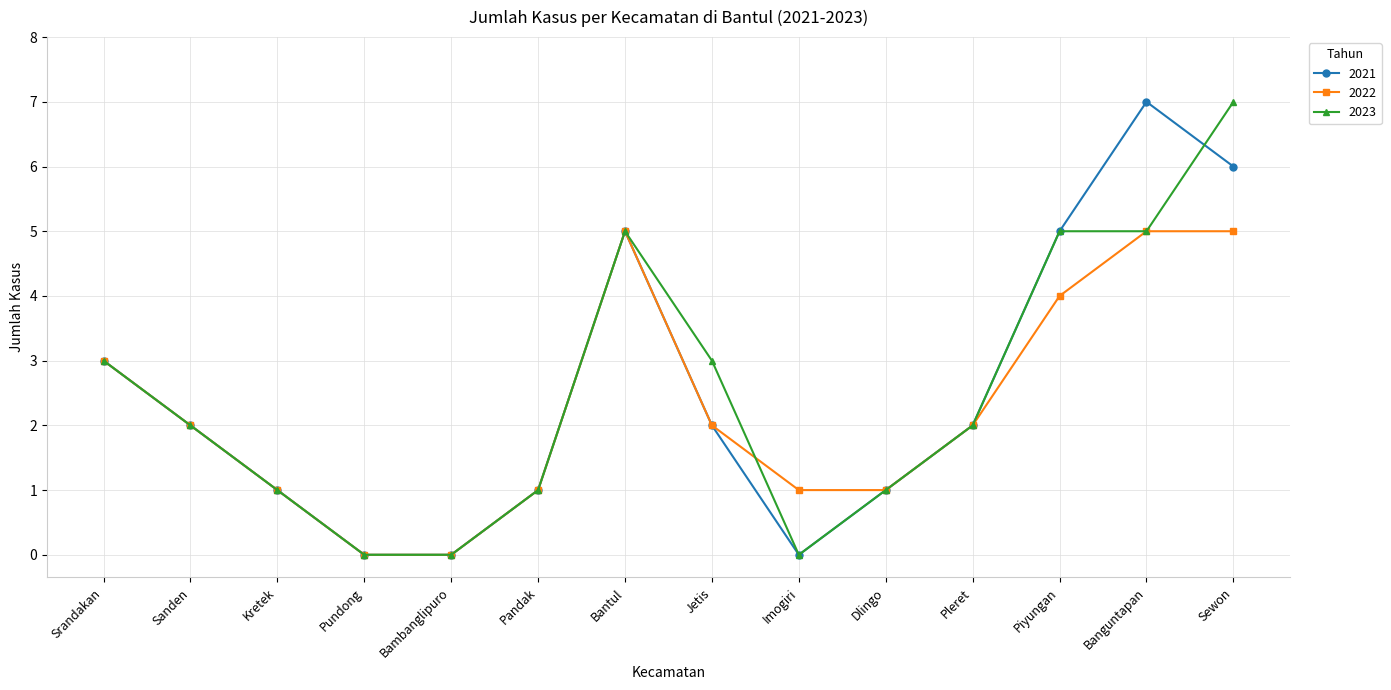

What is the maximum value shown in the chart?

7